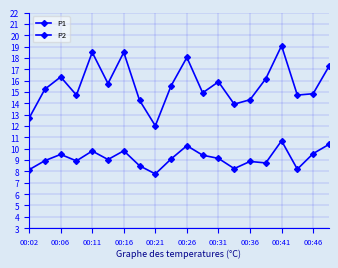

True or false: P1 has more than 0 interior local peaks.

True